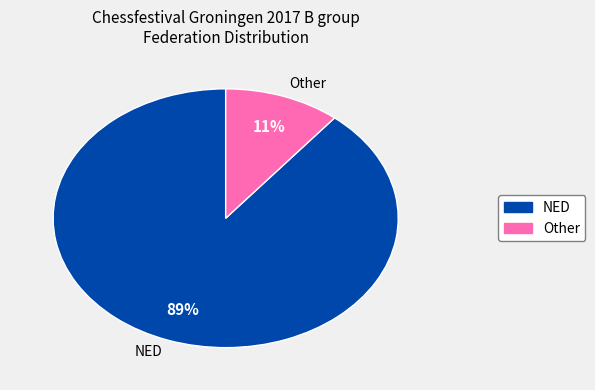

What percentage is the Other slice, to the nearest percent?

11%